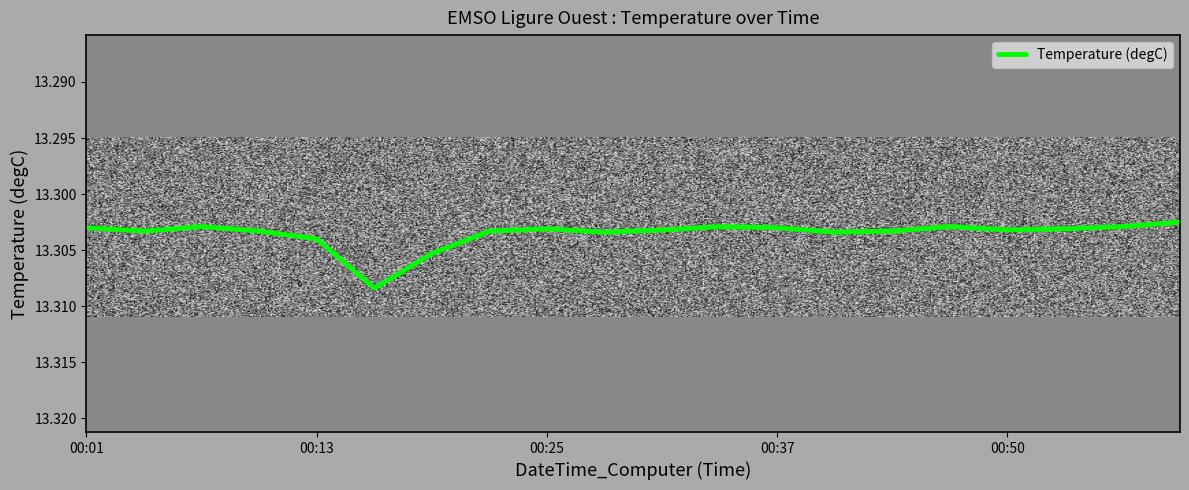

What is the greatest value displayed?

13.3